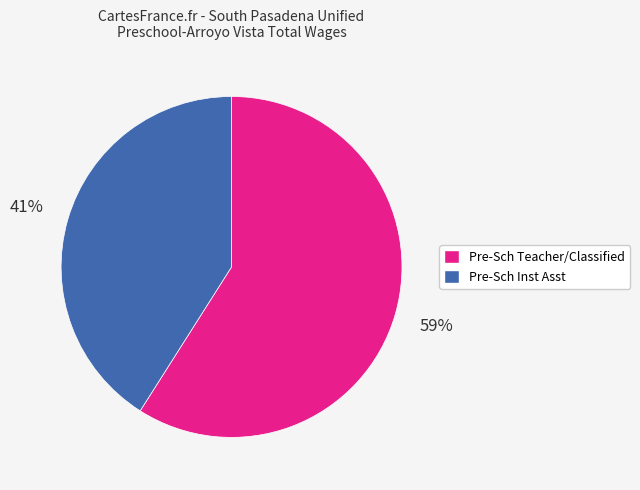

What percentage is the Pre-Sch Inst Asst slice, to the nearest percent?

41%